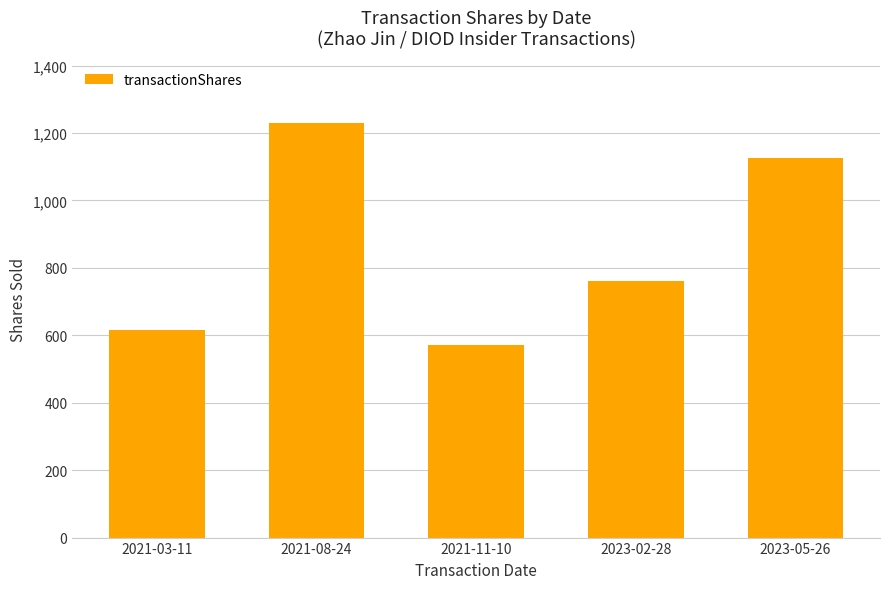

What is the sum of the values at 2023-05-26 and 2021-08-24?

2355